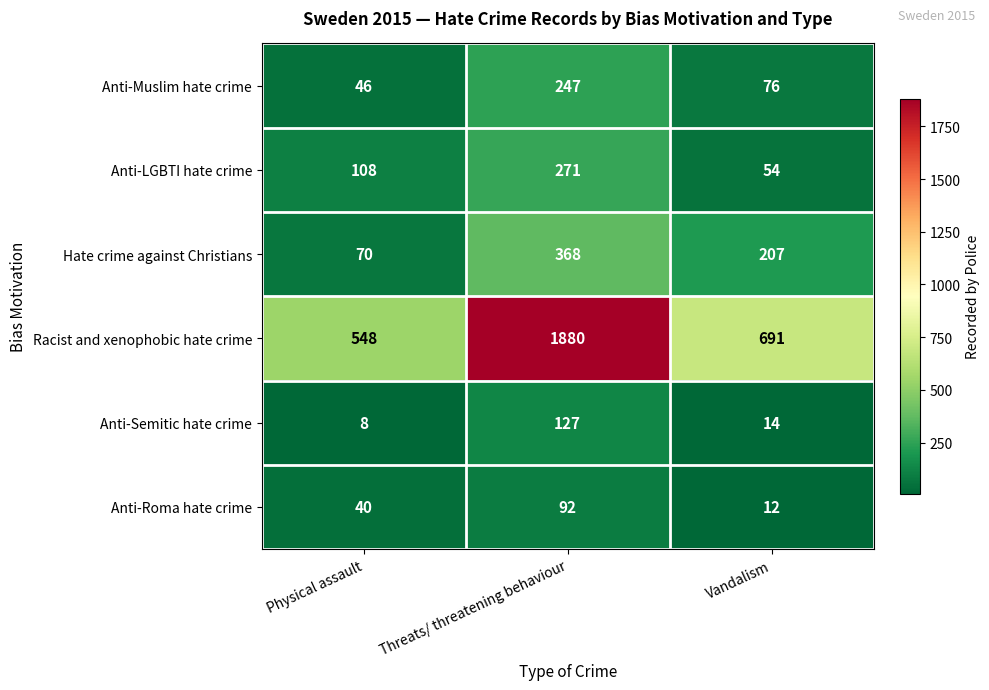

At Threats/ threatening behaviour, list the series in order from largest to smallest.

Racist and xenophobic hate crime, Hate crime against Christians, Anti-LGBTI hate crime, Anti-Muslim hate crime, Anti-Semitic hate crime, Anti-Roma hate crime